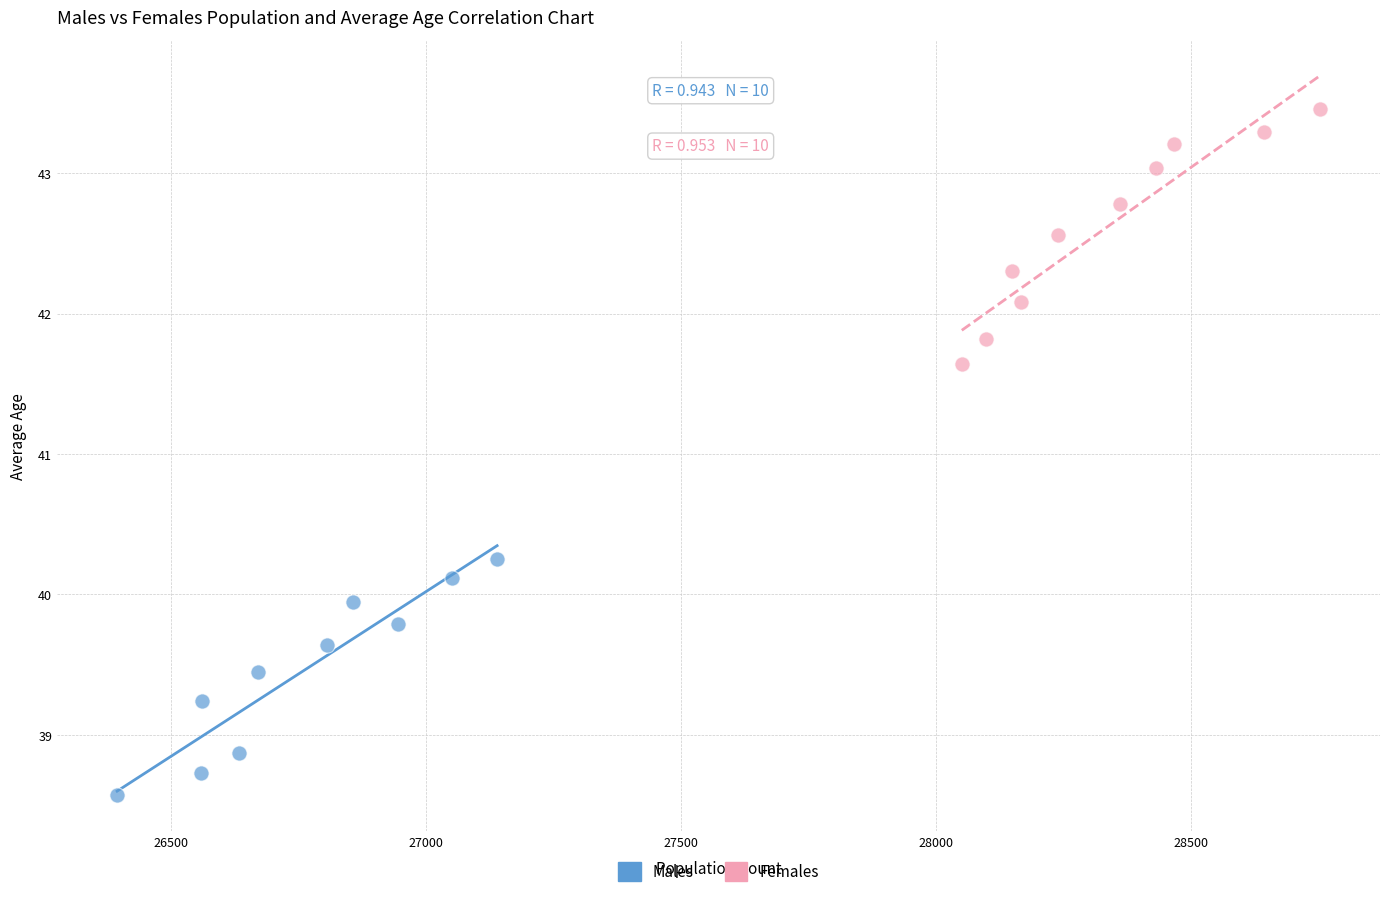

Which series has the widest spread of Y values?

Females